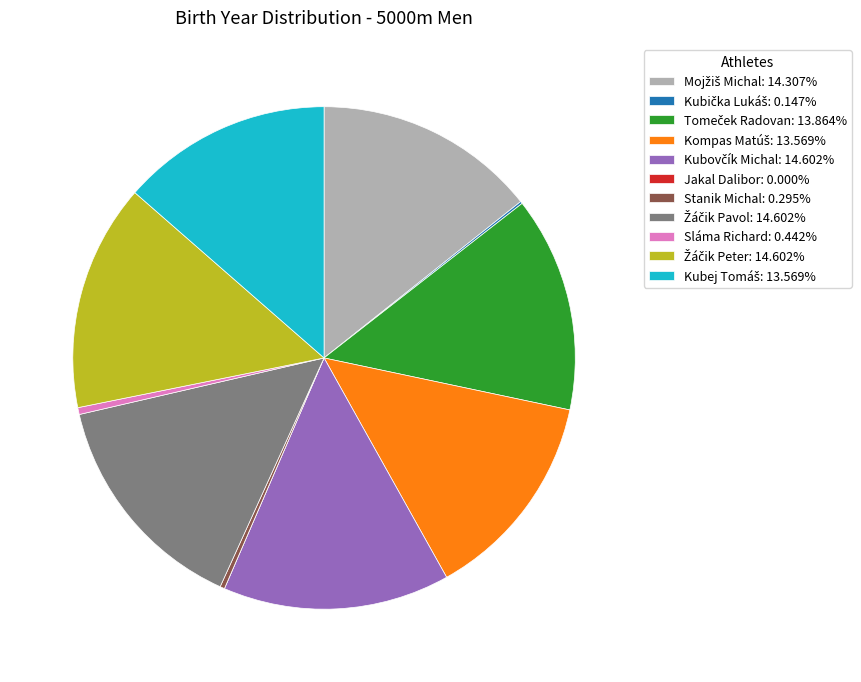

Is there a majority slice in this chart?

No